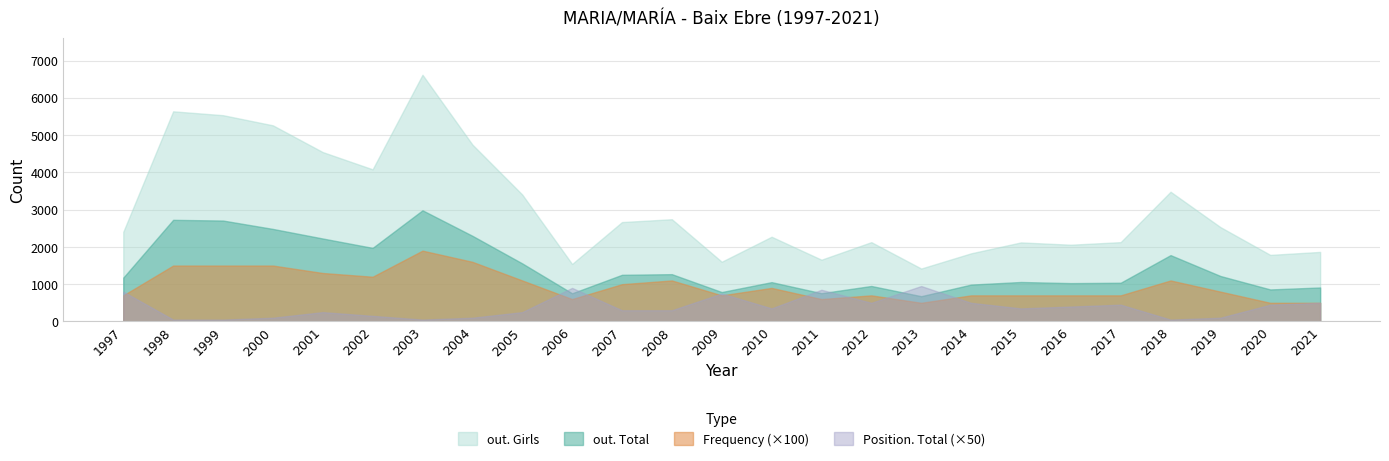

What is the difference between the Position. Total values at 2015 and 2019?

5